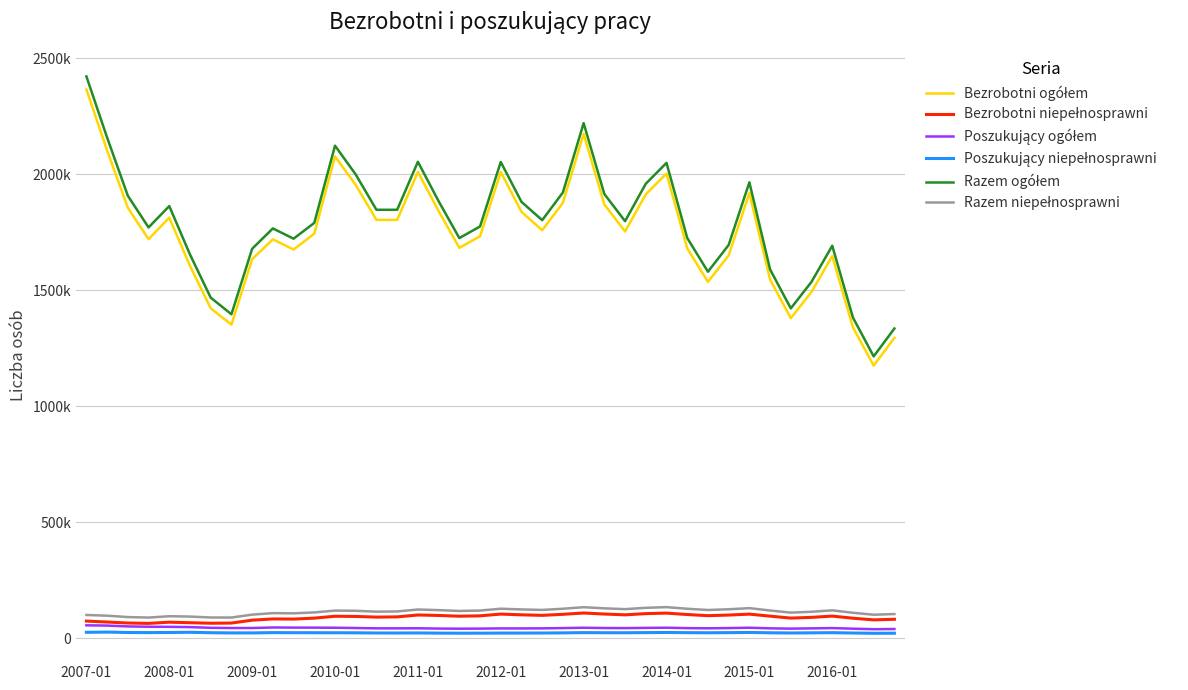

Which category has the highest value across all series?

2007-01